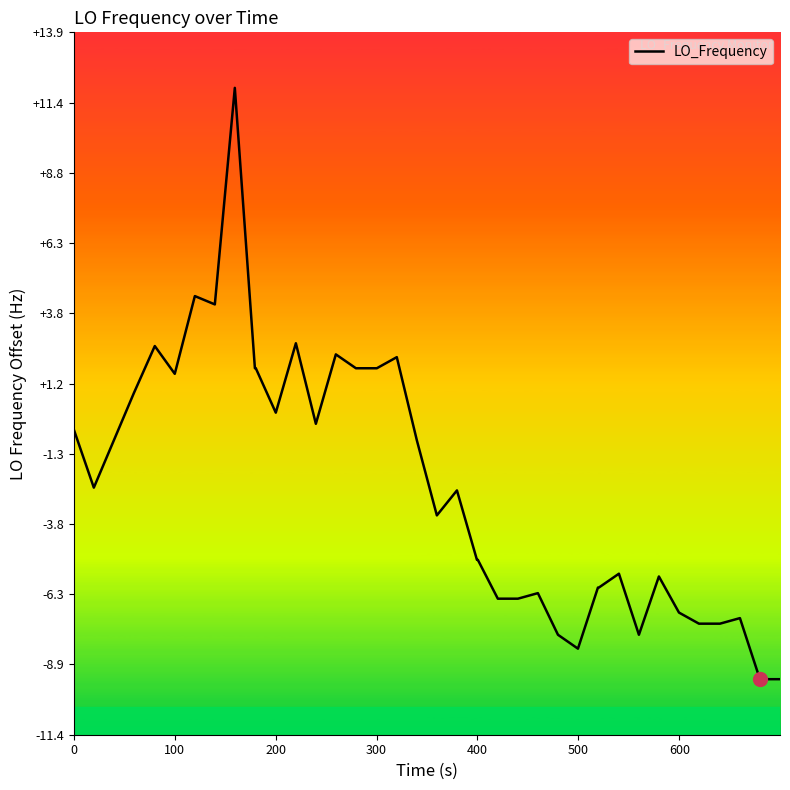

What is the greatest value displayed?

11.9